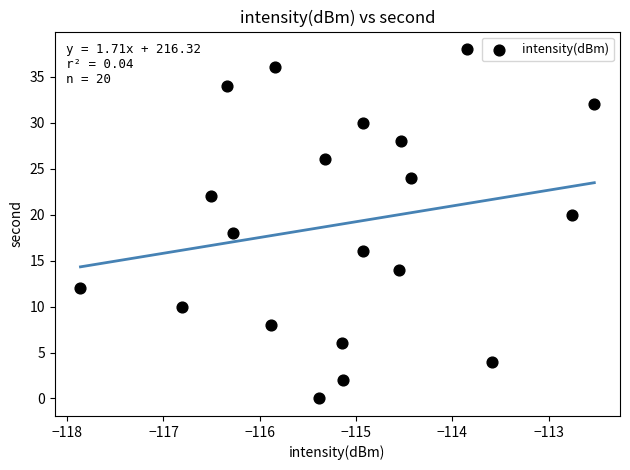

What is the range of Y values (max minus min)?

38